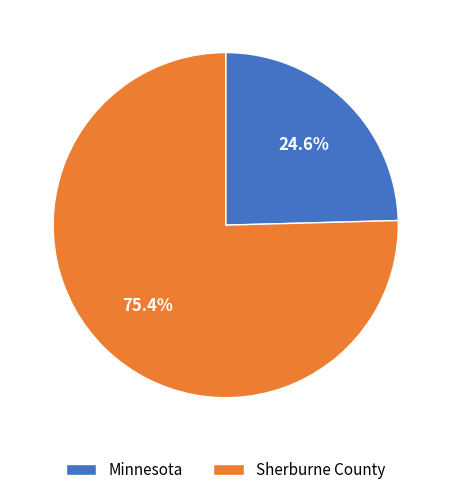

Which category has the biggest portion of the pie?

Sherburne County